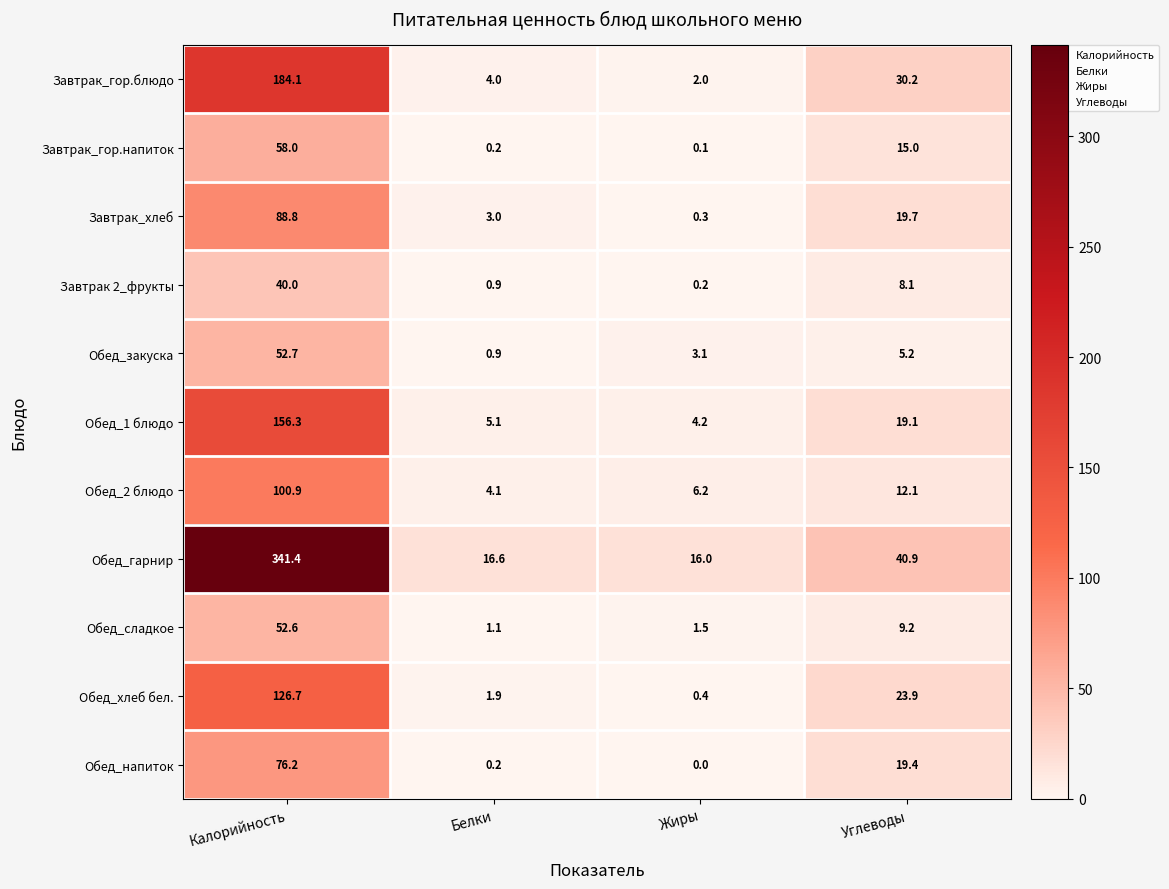

At which category is the sum across all series the highest?

Калорийность